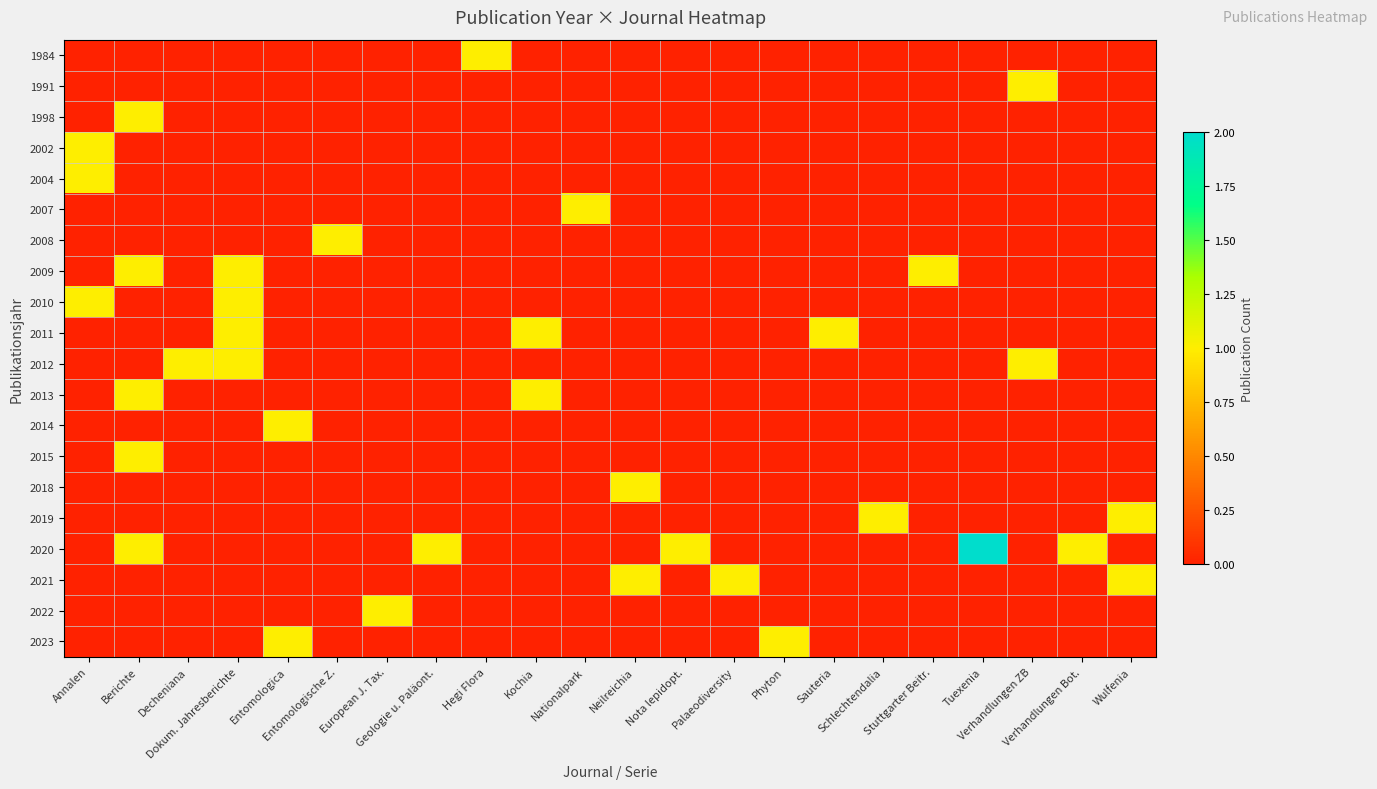

Which series has the widest spread of values?

2020